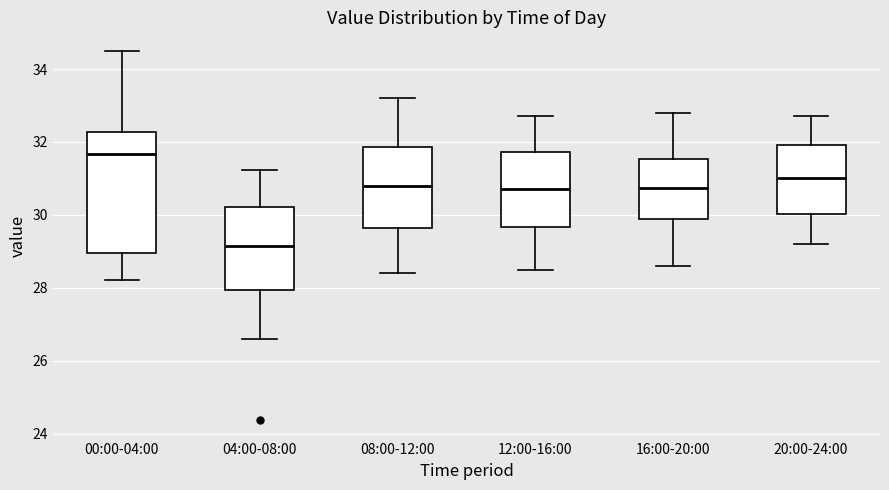

Which box has the lowest median line?

04:00-08:00